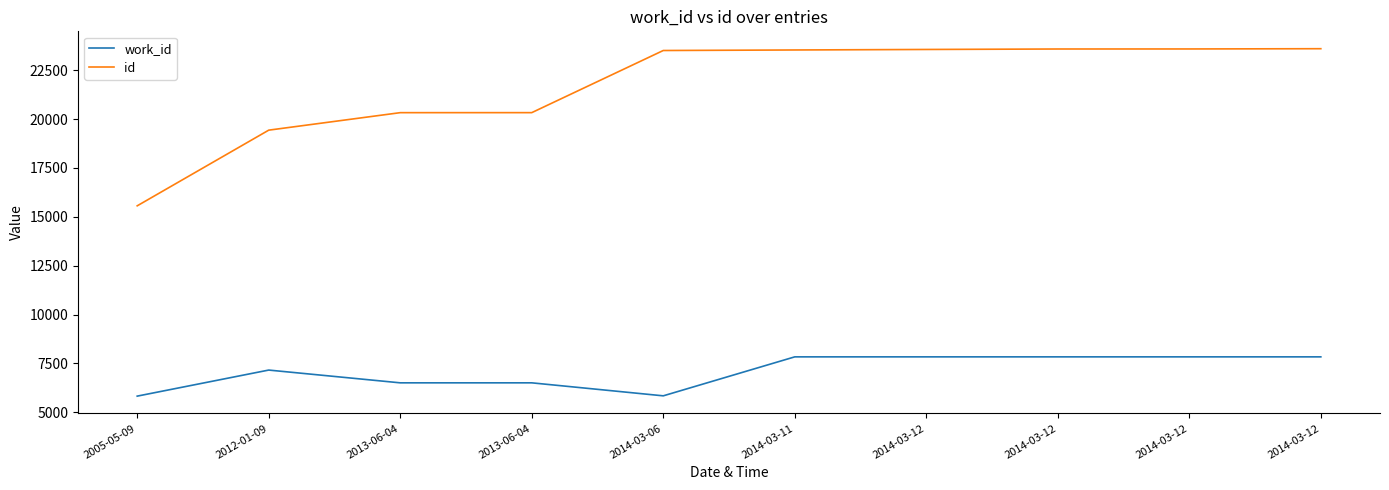

True or false: id and work_id cross at least once.

False